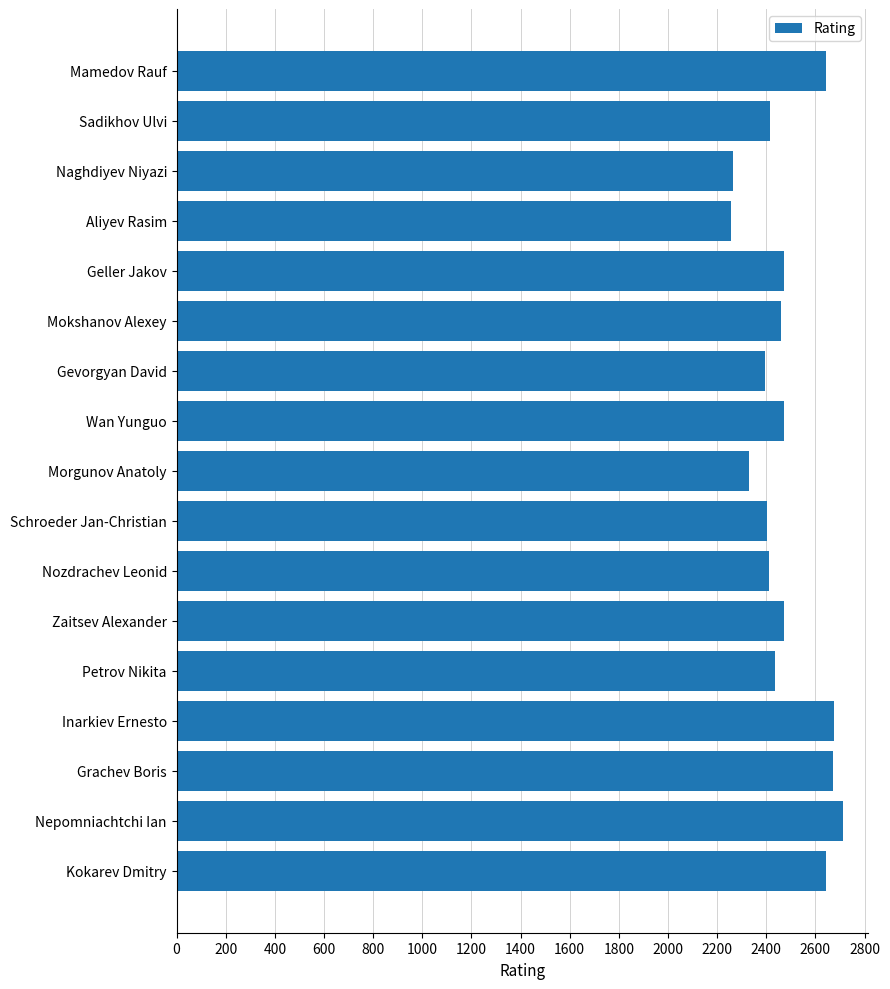

What is the maximum value shown in the chart?

2714